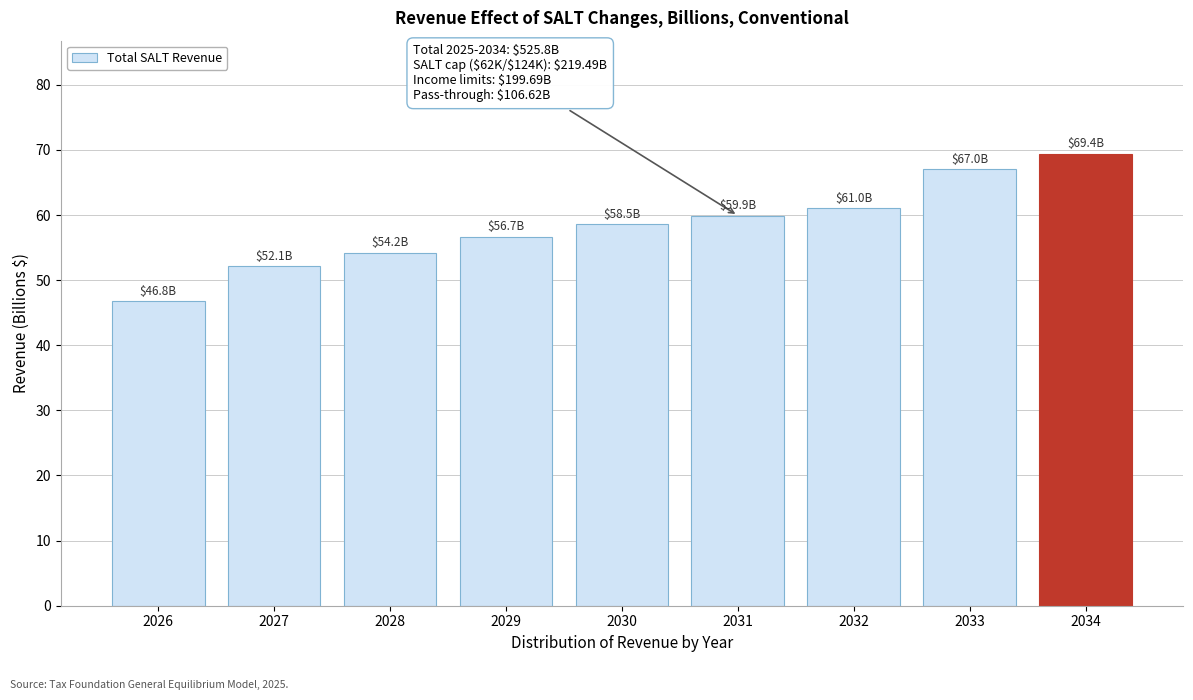

What is the difference between the maximum and minimum values?

22.6